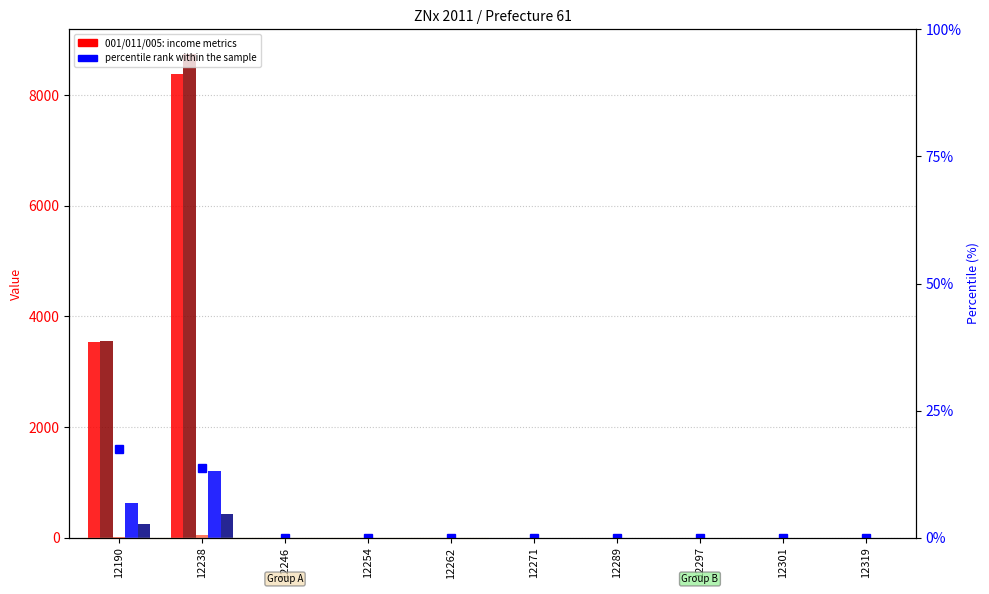

Which label corresponds to the largest value in the chart?

12238